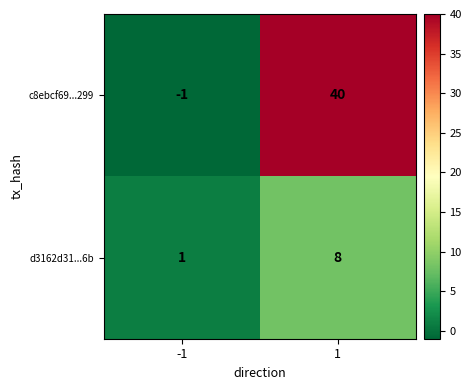

The value of c8ebcf69...299 at 1 is 25. True or false?

False